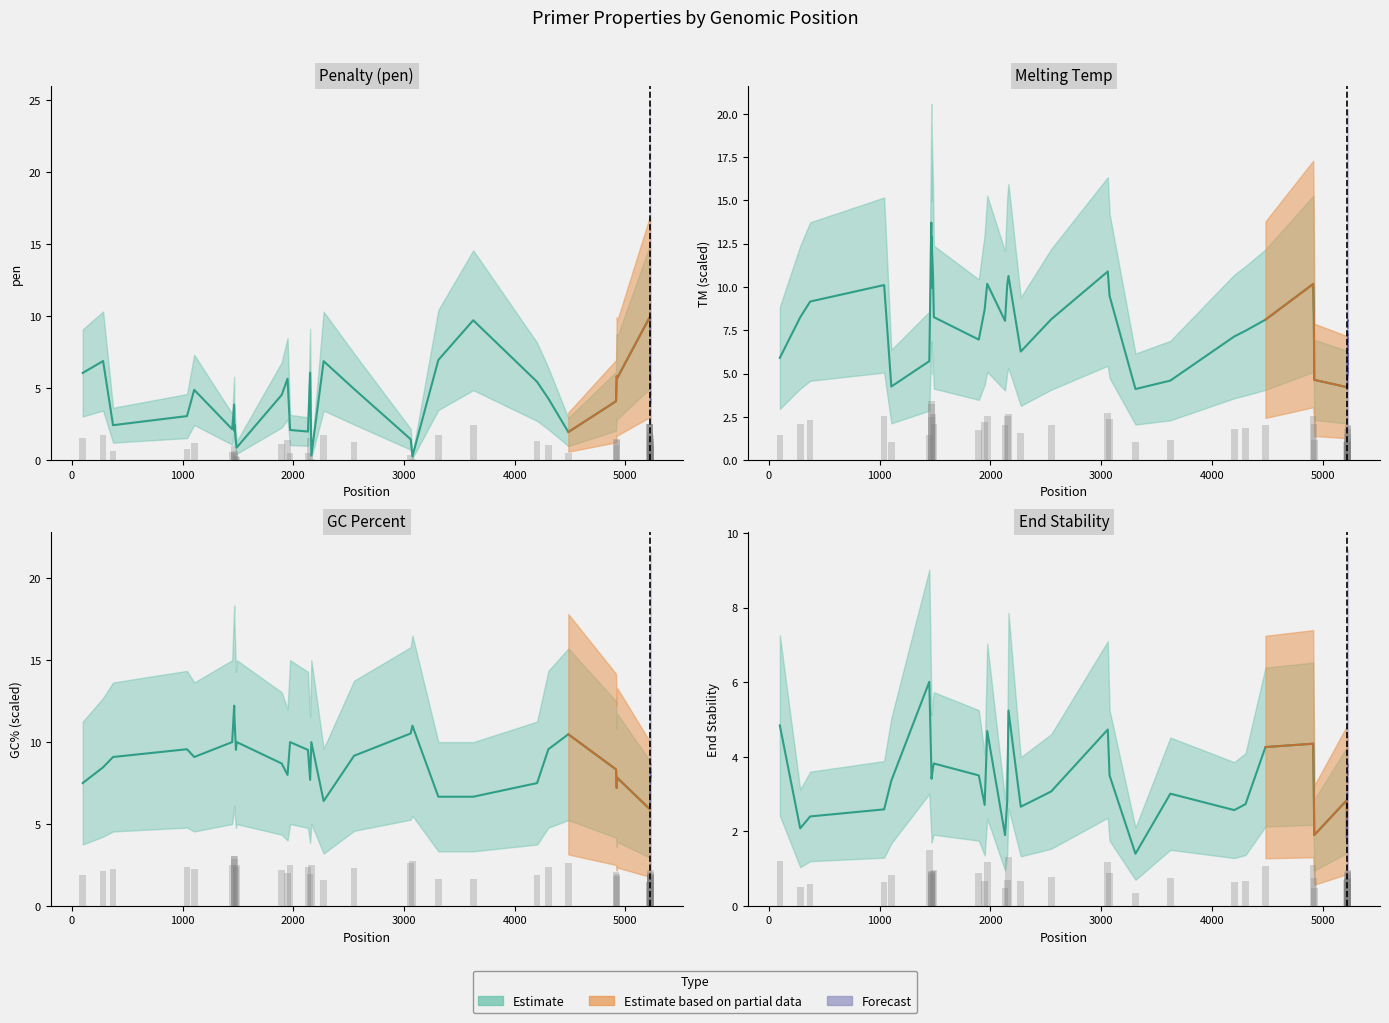

How many categories are shown in the chart?

40